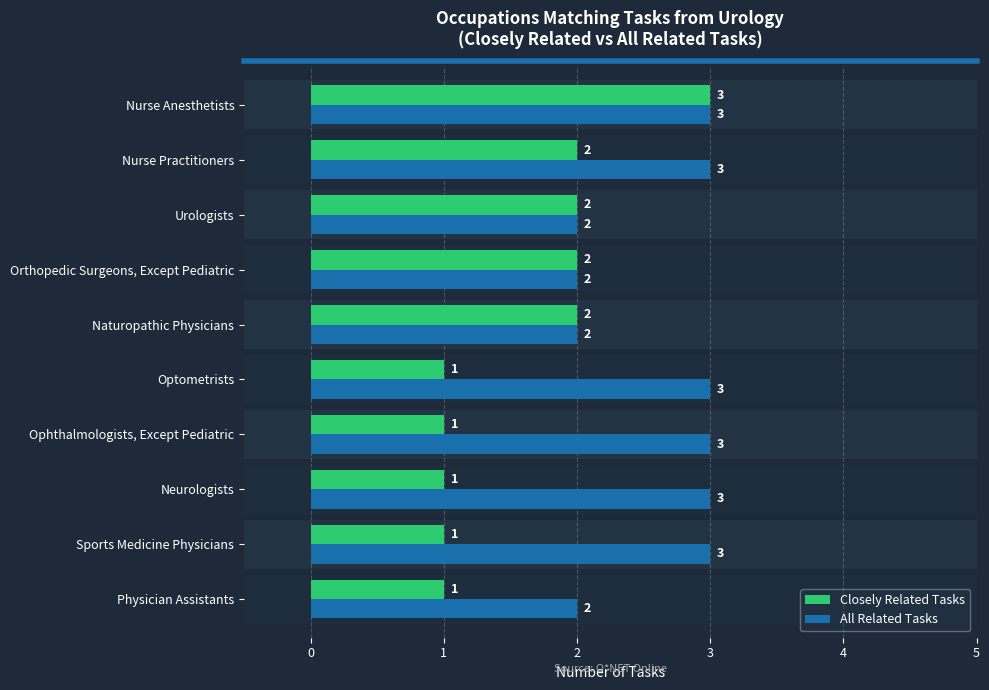

What are all the series names shown in the legend?

Closely Related Tasks, All Related Tasks